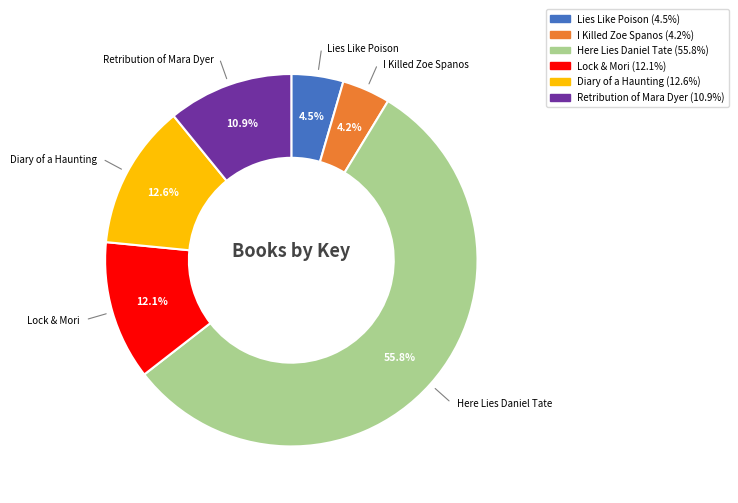

To the nearest percent, what is the difference between the largest and smallest slice percentages?

52%